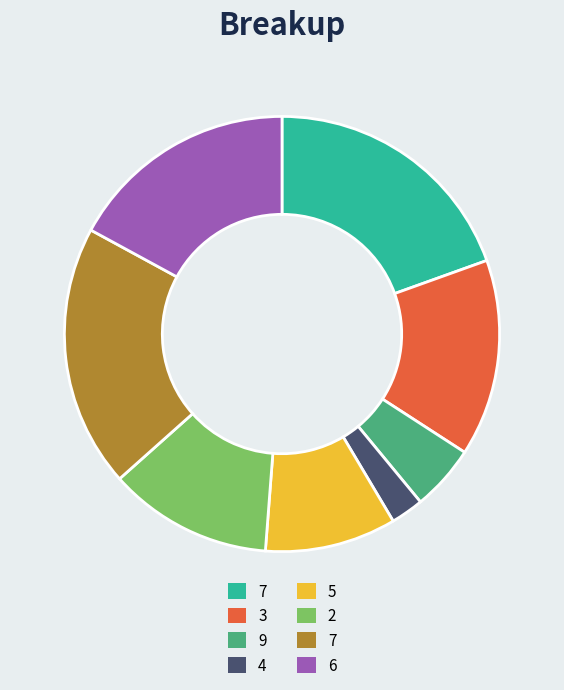

How many segments does this pie chart have?

8